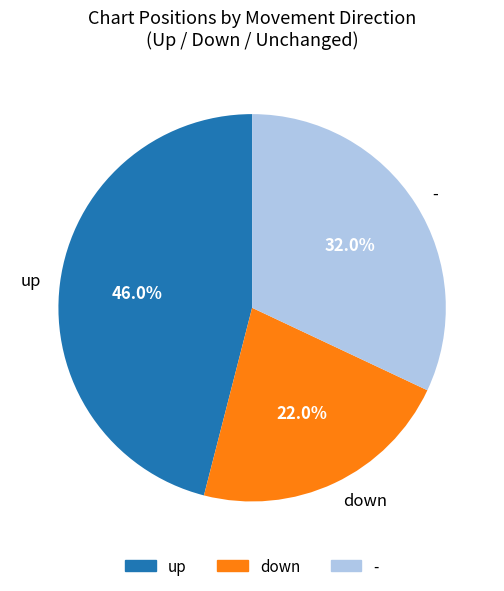

Combined, what portion of the pie is up and down?

68.0%